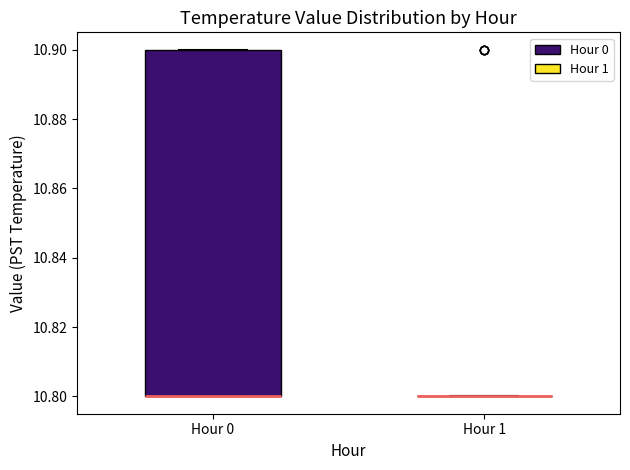

Reading left to right, read every box against the y-axis: the position of its median line, the range the box covers, and the ends of its whiskers. The values are not printed on the chart, so give them approximately, as read against the axis.

Hour 0: median 10.8 (drawn on the box's lower edge), box 10.8 to 10.9, whiskers 10.8 to 10.9
Hour 1: box collapsed to a line at 10.8, whiskers 10.8 to 10.8